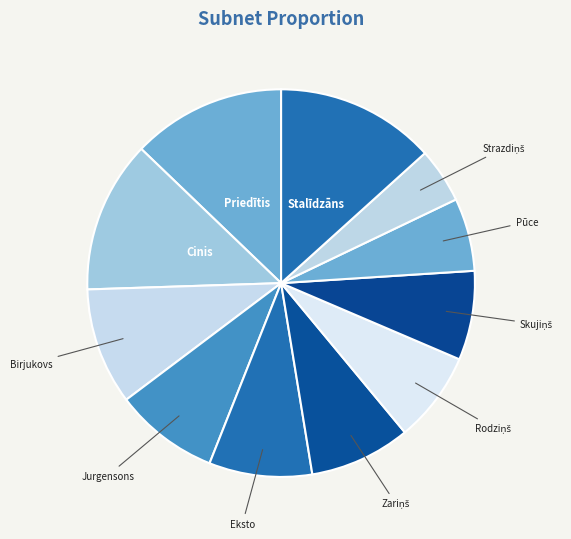

Do Pūce and Jurgensons together represent more than half of the pie?

No